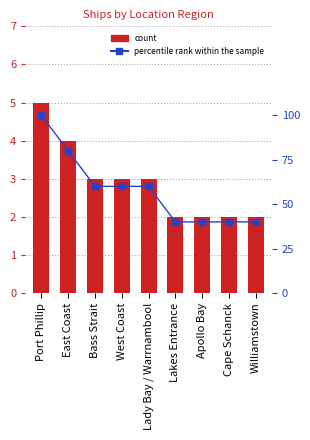

Which series has the widest spread of values?

percentile rank within the sample